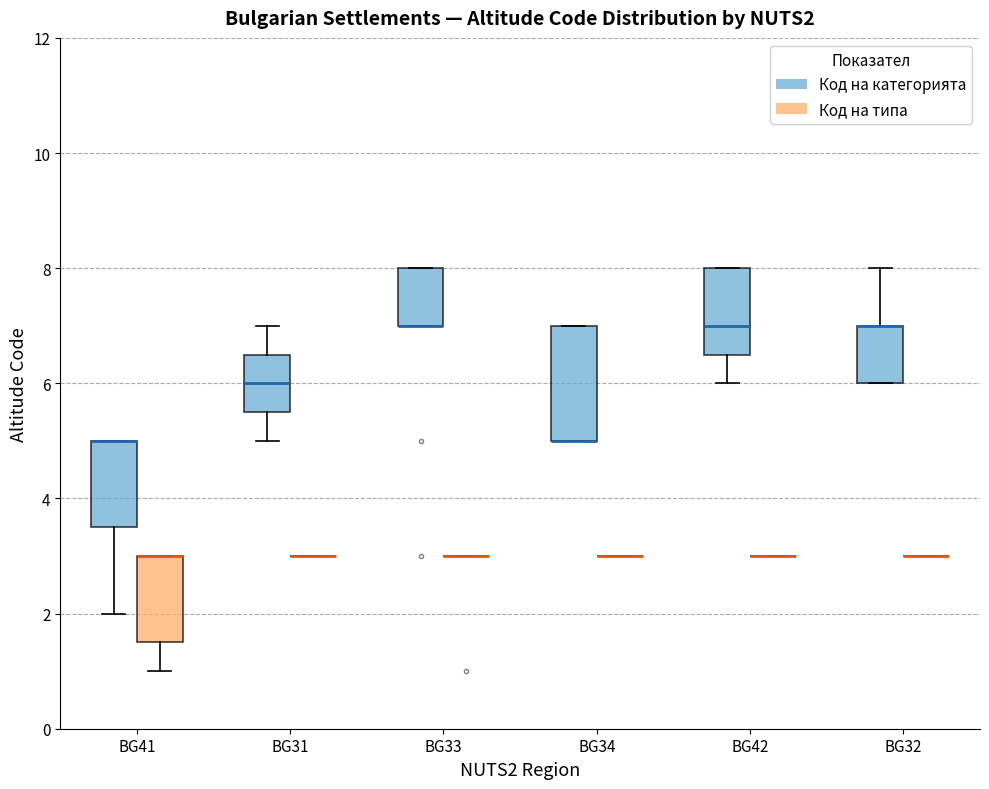

Reading left to right, transcribe this box plot: for each box, give where its median line is, the range the box spans, and where its two whiskers end, as read against the y-axis. The values are not printed on the chart, so give them approximately, as read against the axis.

BG41 (Код на категорията): median 5.0 (drawn on the box's upper edge), box 3.6 to 5.0, whiskers 2.0 to 5.0
BG41 (Код на типа): median 3.0 (drawn on the box's upper edge), box 1.6 to 3.0, whiskers 1.0 to 3.0
BG31 (Код на категорията): median 6.0, box 5.6 to 6.6, whiskers 5.0 to 7.0
BG31 (Код на типа): box collapsed to a line at 3.0, whiskers 3.0 to 3.0
BG33 (Код на категорията): median 7.0 (drawn on the box's lower edge), box 7.0 to 8.0, whiskers 7.0 to 8.0
BG33 (Код на типа): box collapsed to a line at 3.0, whiskers 3.0 to 3.0
BG34 (Код на категорията): median 5.0 (drawn on the box's lower edge), box 5.0 to 7.0, whiskers 5.0 to 7.0
BG34 (Код на типа): box collapsed to a line at 3.0, whiskers 3.0 to 3.0
BG42 (Код на категорията): median 7.0, box 6.6 to 8.0, whiskers 6.0 to 8.0
BG42 (Код на типа): box collapsed to a line at 3.0, whiskers 3.0 to 3.0
BG32 (Код на категорията): median 7.0 (drawn on the box's upper edge), box 6.0 to 7.0, whiskers 6.0 to 8.0
BG32 (Код на типа): box collapsed to a line at 3.0, whiskers 3.0 to 3.0